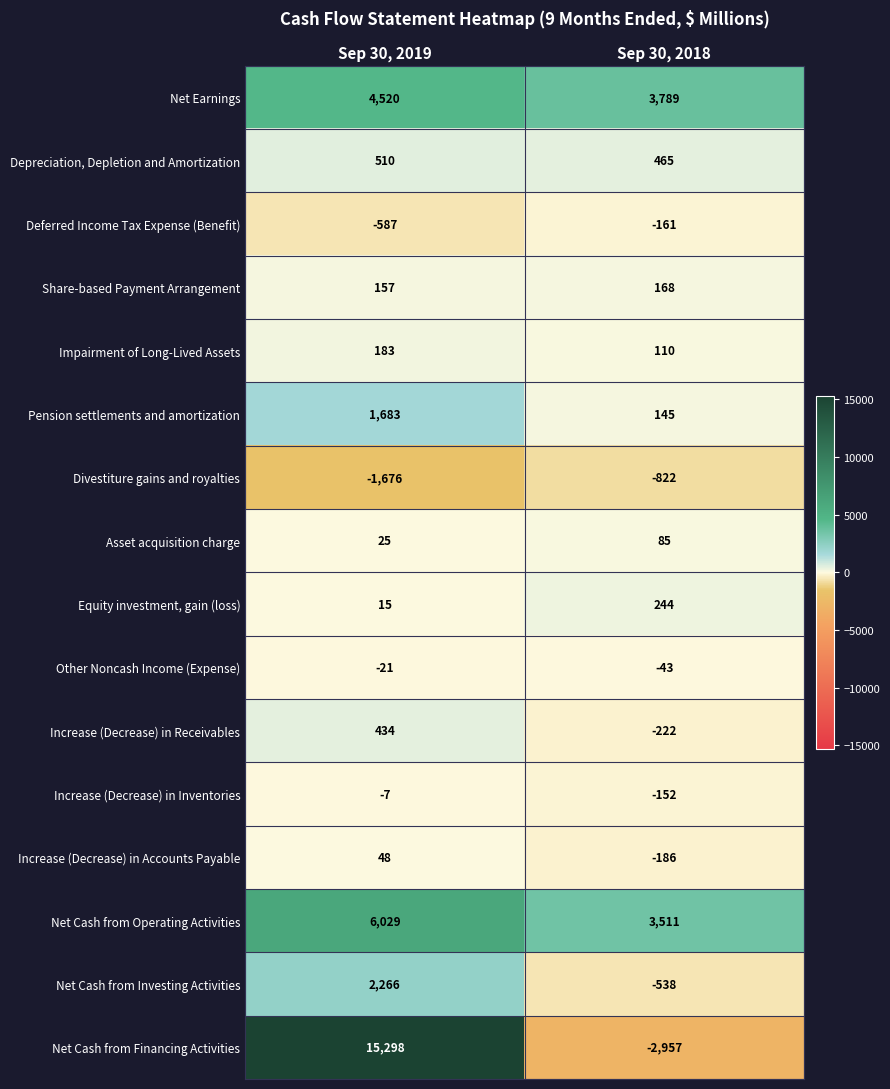

Is it true that Increase (Decrease) in Inventories equals -152 at Sep 30, 2018?

True